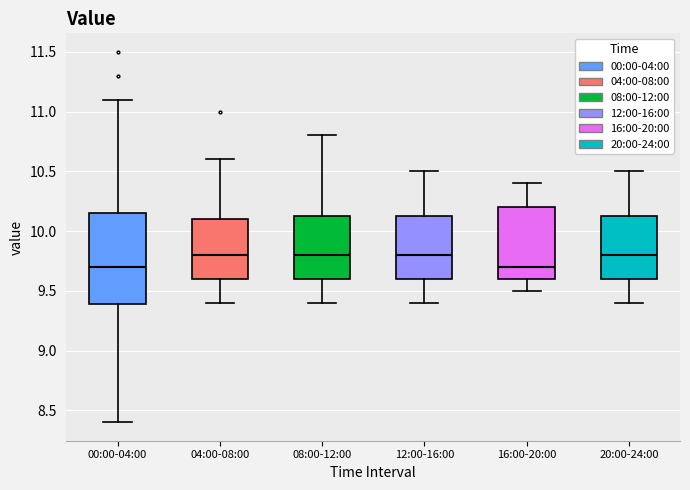

Reading left to right, read every box against the y-axis: the position of its median line, the range the box covers, and the ends of its whiskers. The values are not printed on the chart, so give them approximately, as read against the axis.

00:00-04:00: median 9.70, box 9.40 to 10.15, whiskers 8.40 to 11.10
04:00-08:00: median 9.80, box 9.60 to 10.10, whiskers 9.40 to 10.60
08:00-12:00: median 9.80, box 9.60 to 10.15, whiskers 9.40 to 10.80
12:00-16:00: median 9.80, box 9.60 to 10.15, whiskers 9.40 to 10.50
16:00-20:00: median 9.70, box 9.60 to 10.20, whiskers 9.50 to 10.40
20:00-24:00: median 9.80, box 9.60 to 10.15, whiskers 9.40 to 10.50